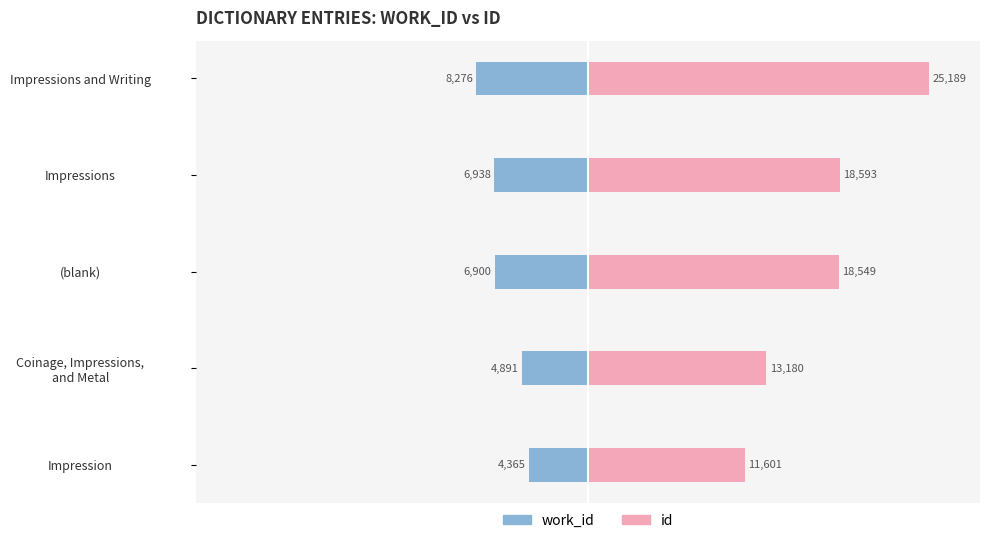

List the labels in order of work_id value, smallest first.

Impressions and Writing, Impressions, (blank), Coinage, Impressions, and Metal, Impression